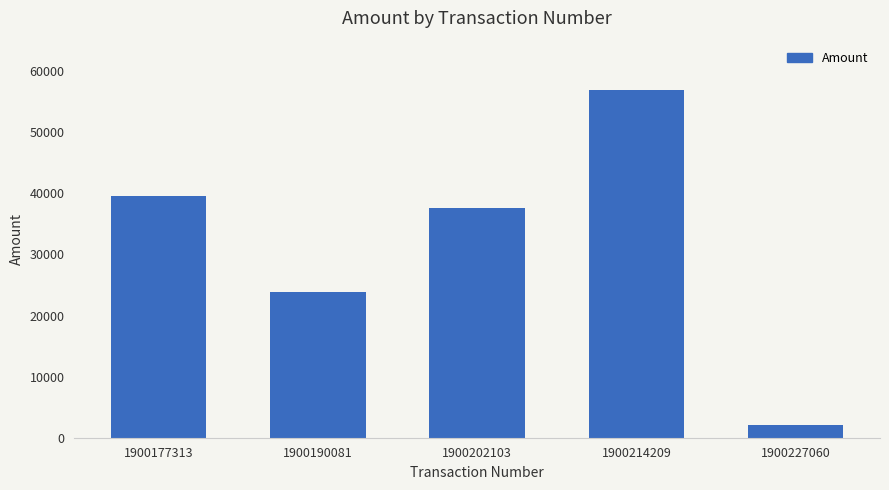

What is the change in value from 1900177313 to 1900190081?

-15625.5